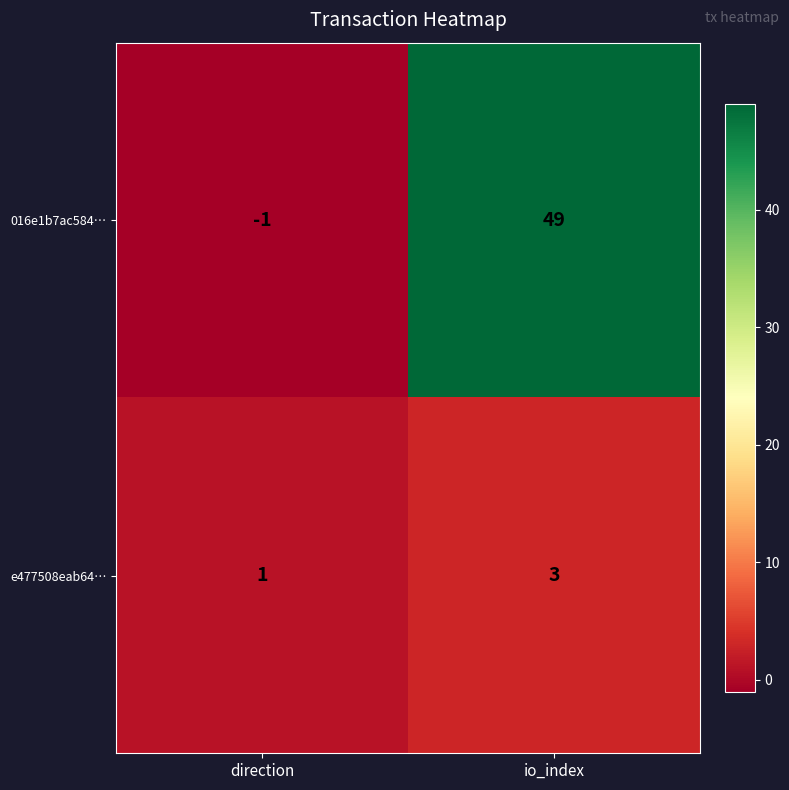

The 016e1b7ac584… series shows 49 at io_index. True or false?

True